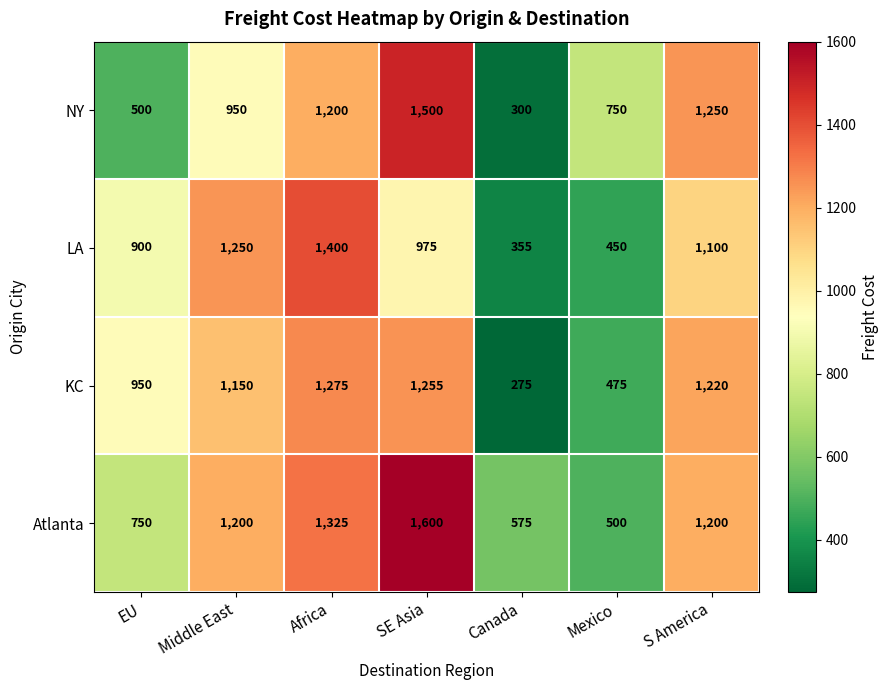

How many distinct data groups are displayed?

4